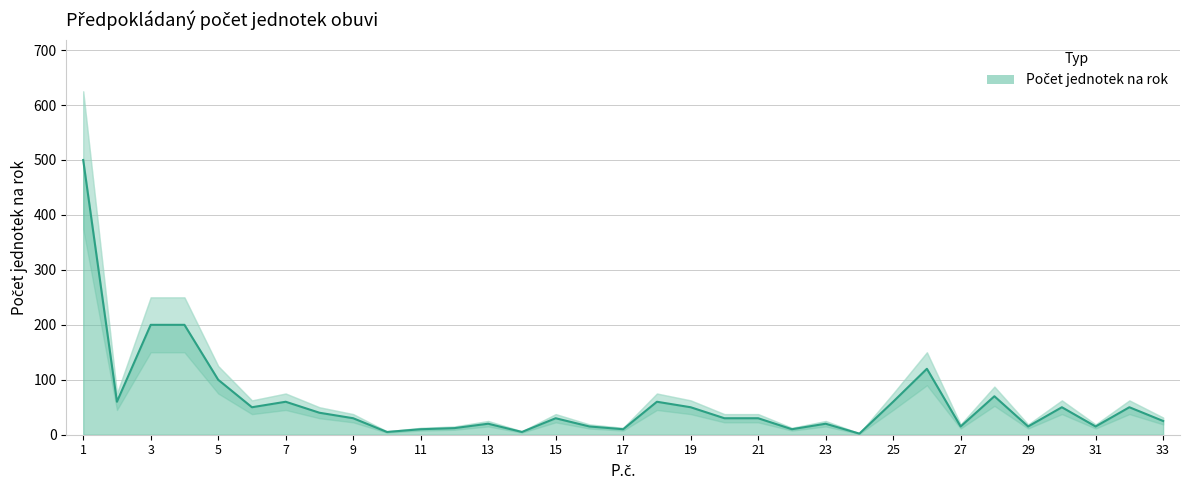

What is the greatest value displayed?

500